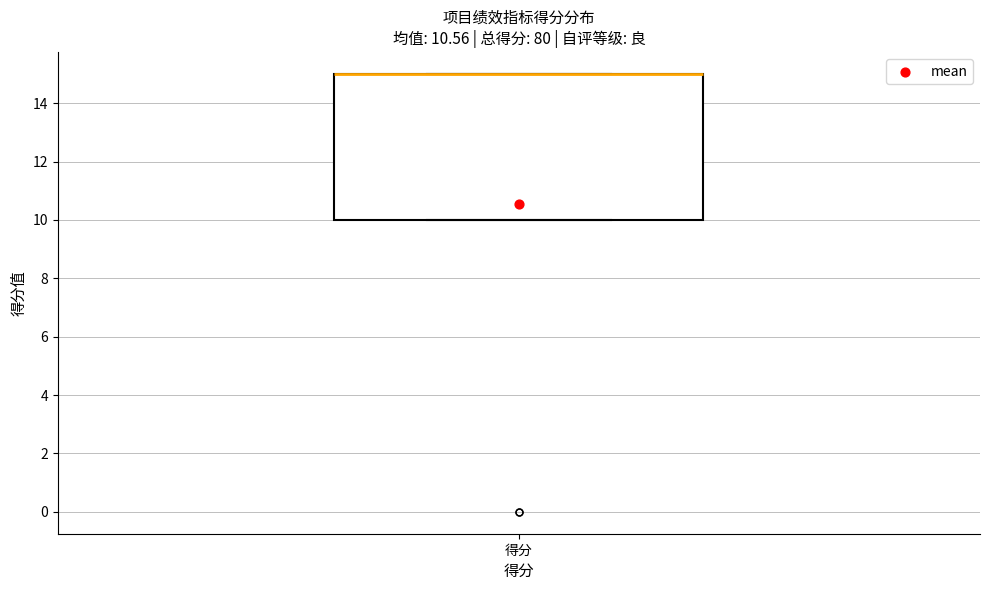

Where is the lower edge of the box for 得分 on the y-axis? The values are not printed on the chart, so give them approximately, as read against the axis.

10